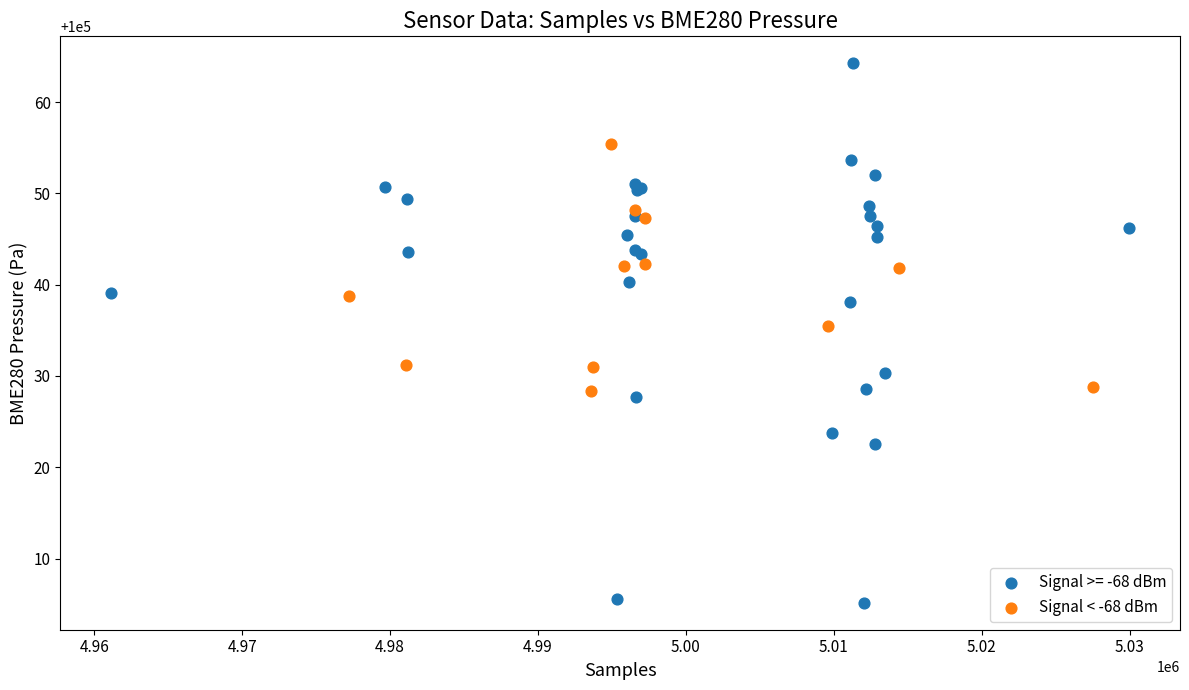

Which series contains the highest Y value?

Signal >= -68 dBm